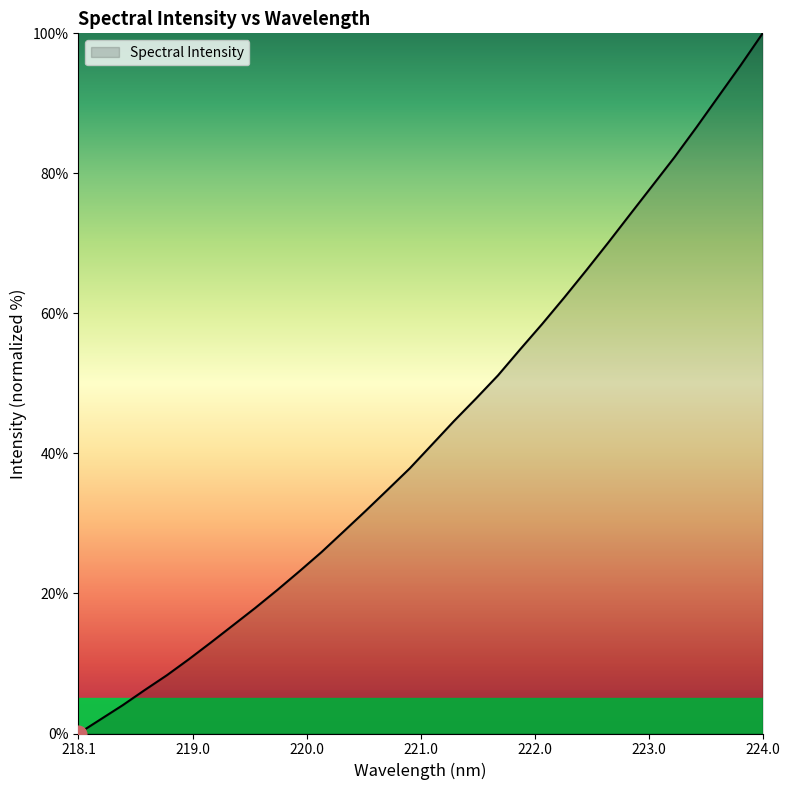

What is the difference between the maximum and minimum values?

100.0